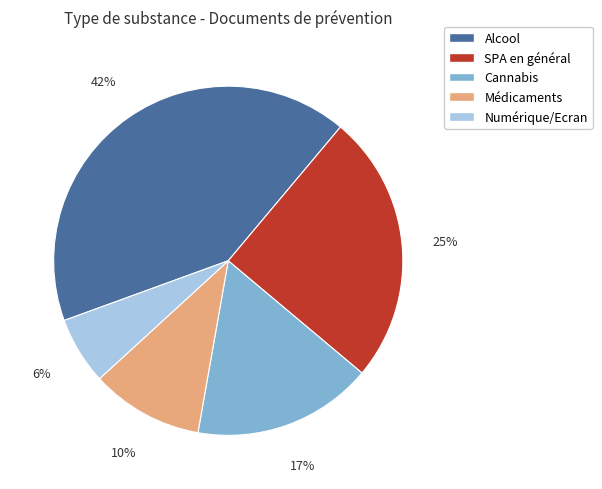

Is the sum of SPA en général and Alcool greater than half?

Yes